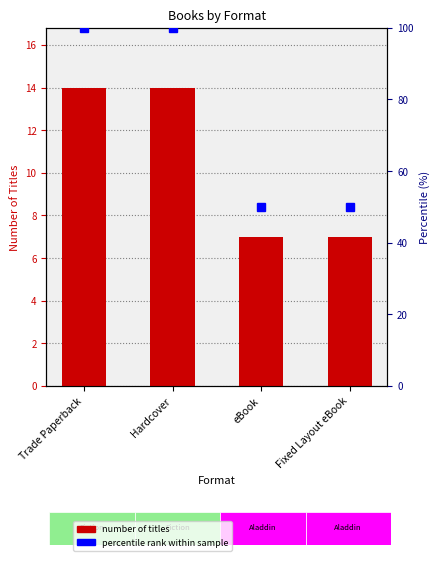

Which category has the lowest value across all series?

eBook